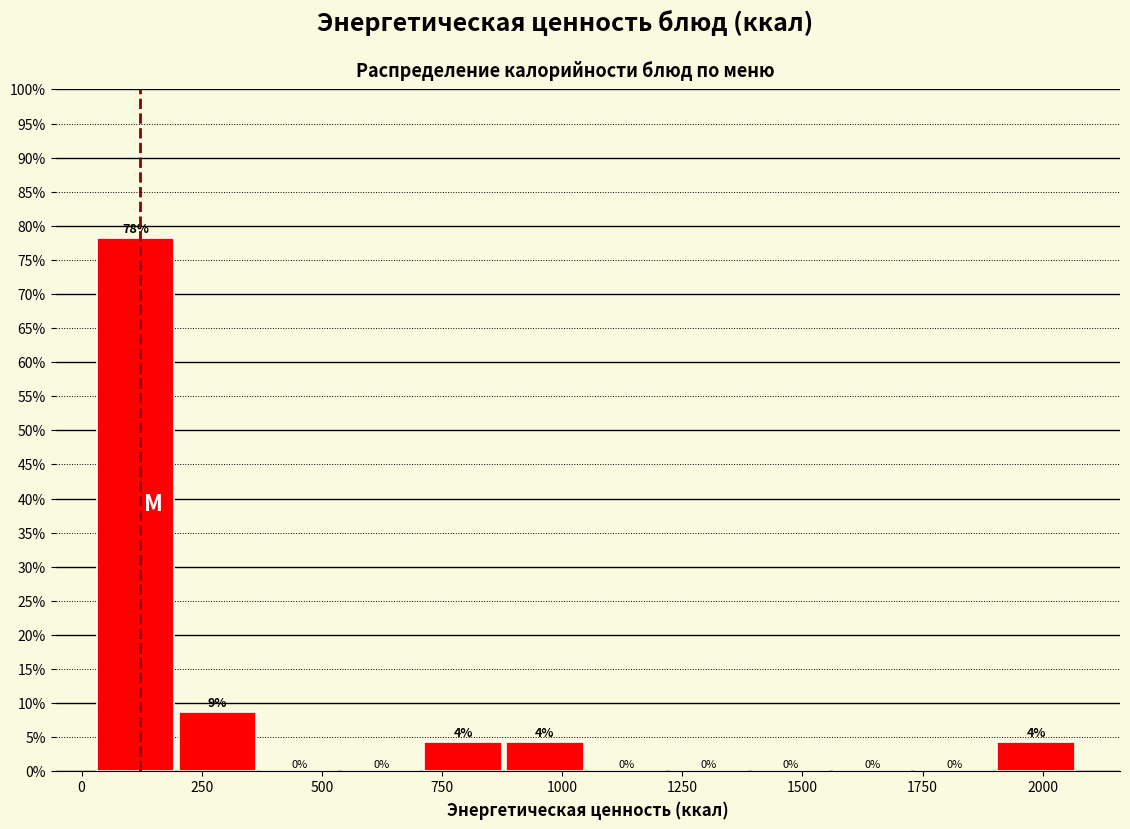

Read against the x-axis, roughly where is the centre of the tallest bar?

100